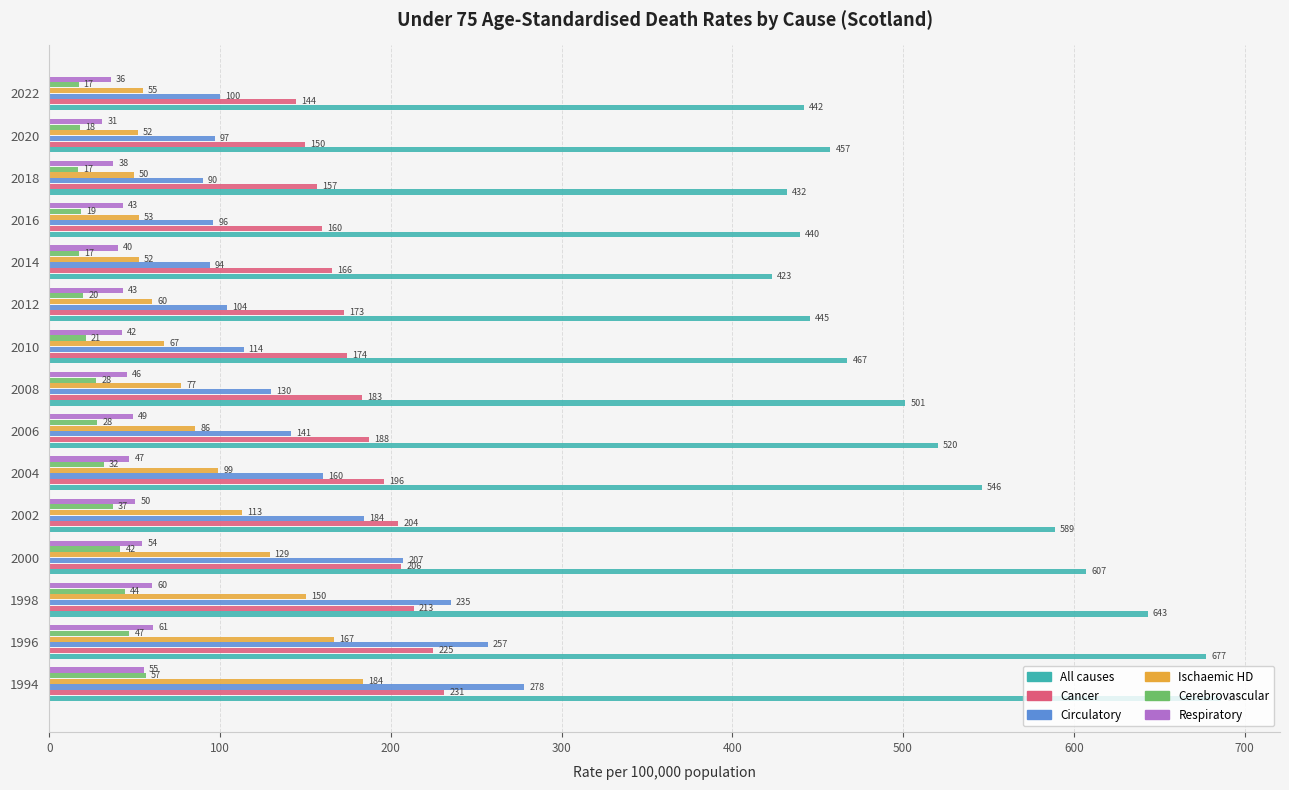

At which label does All causes reach its minimum?

2014